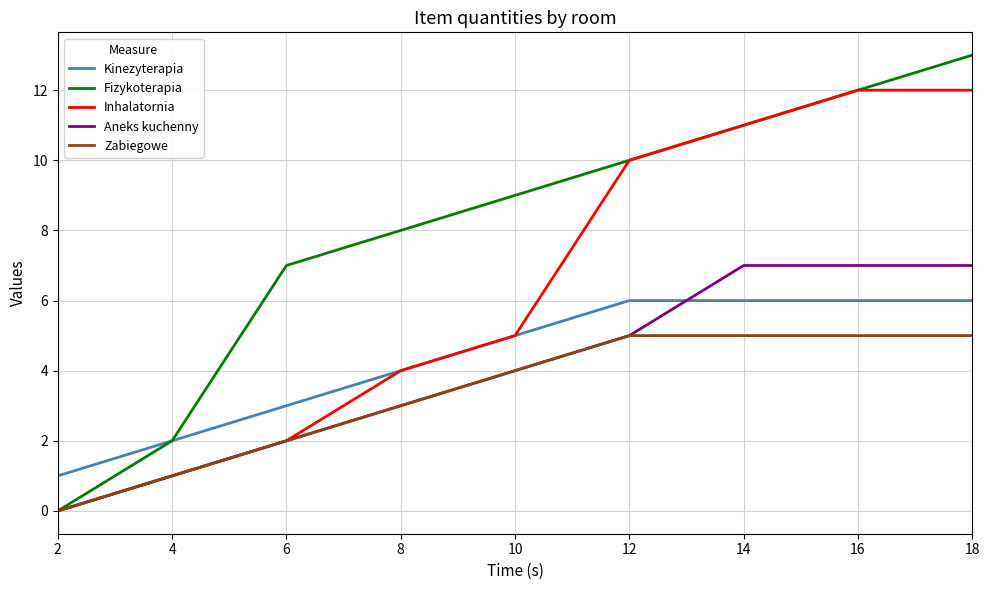

List the series in order of their peak value, lowest first.

Zabiegowe, Kinezyterapia, Aneks kuchenny, Inhalatornia, Fizykoterapia